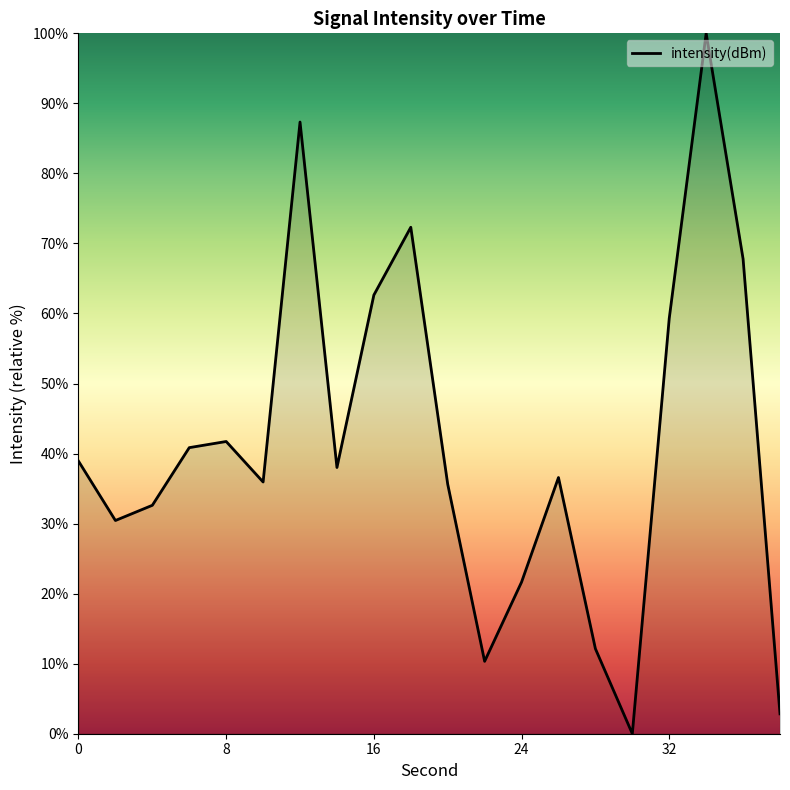

What is the maximum value shown in the chart?

100.0